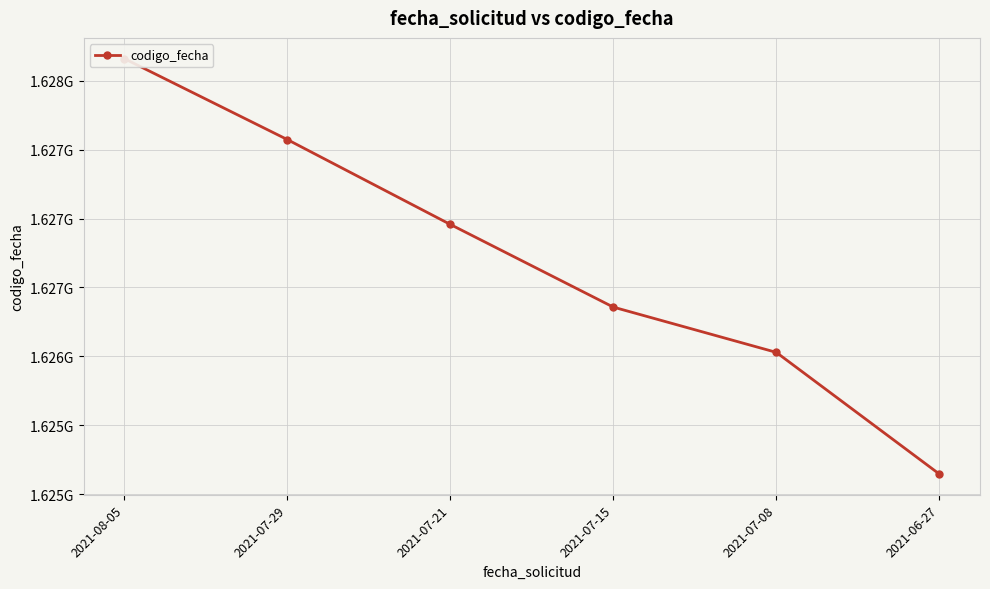

Between 2021-07-21 and 2021-07-08, which is larger?

2021-07-21